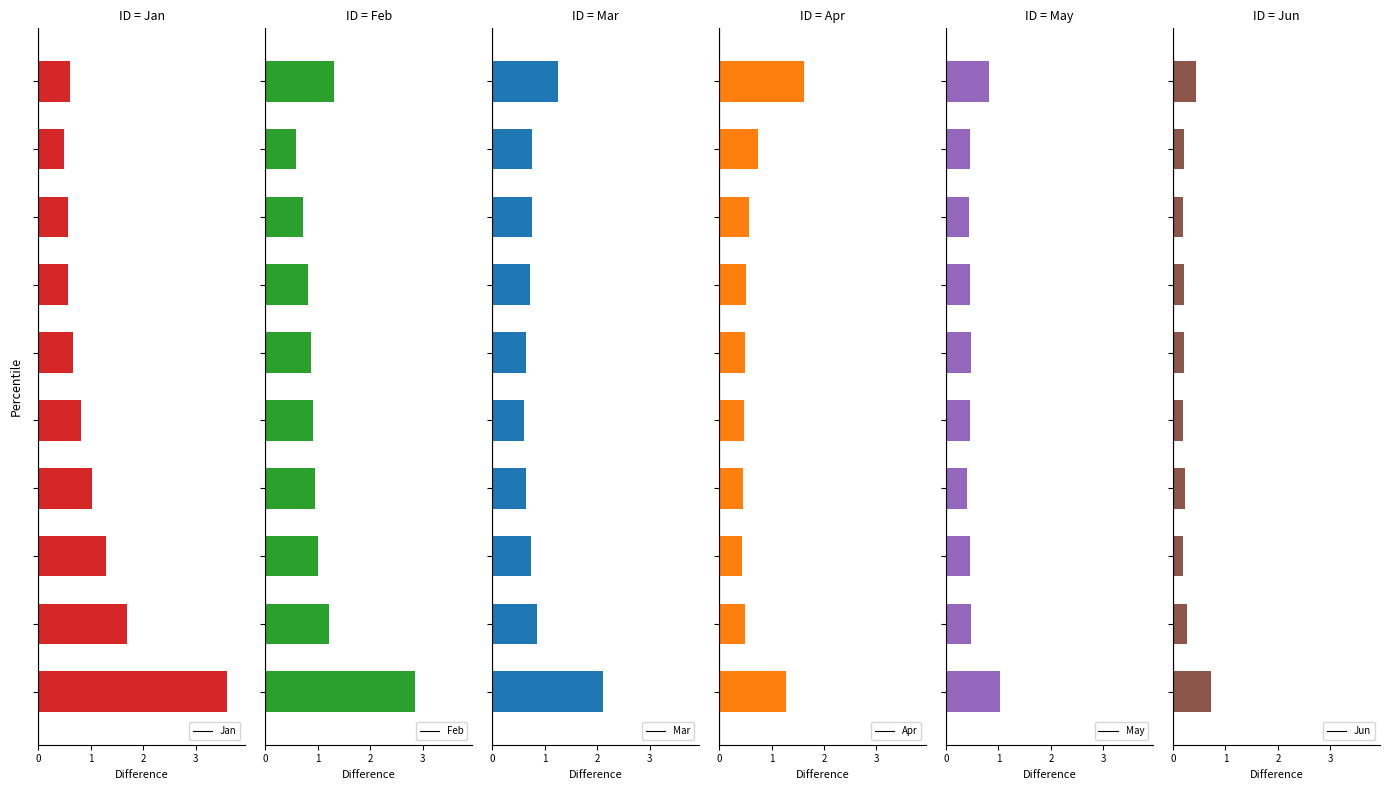

What are all the series names shown in the legend?

Jan, Feb, Mar, Apr, May, Jun